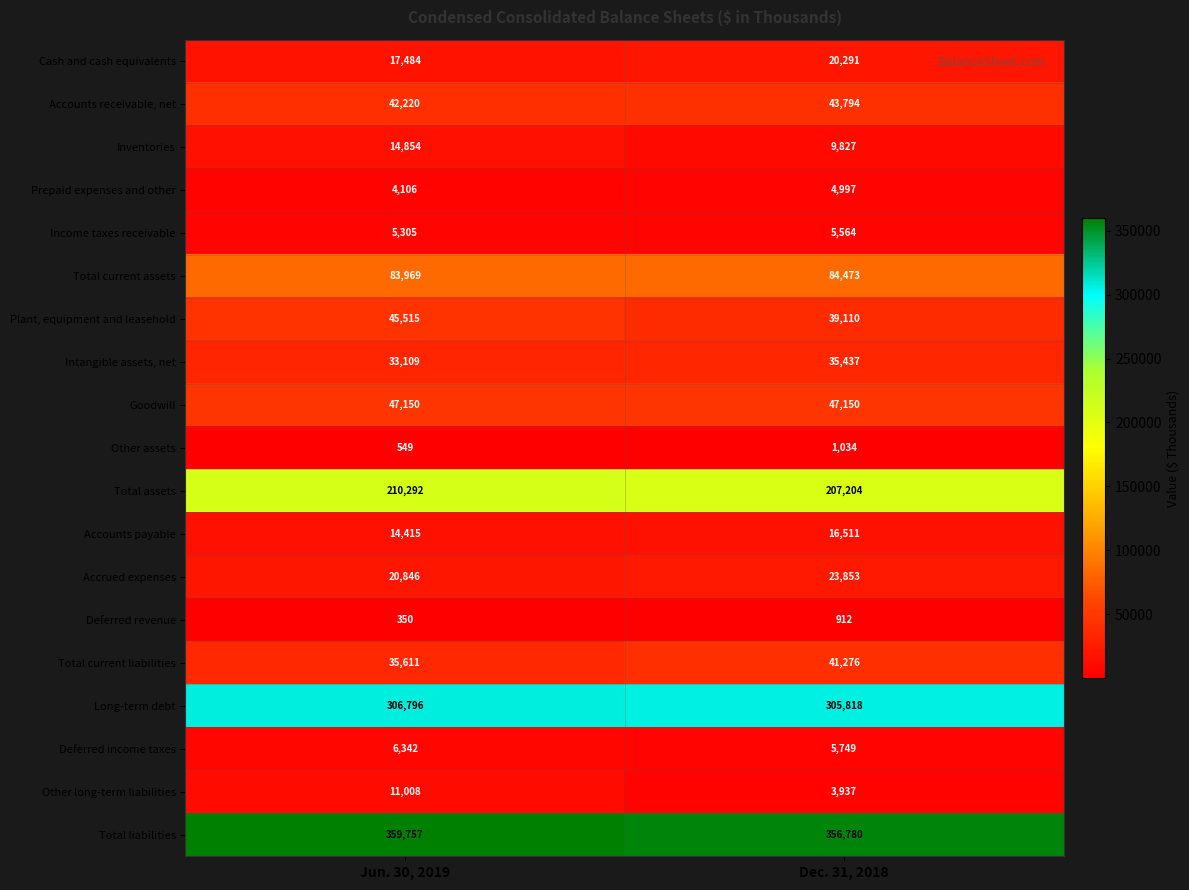

Between Jun. 30, 2019 and Dec. 31, 2018, which series saw the biggest shift?

Other long-term liabilities